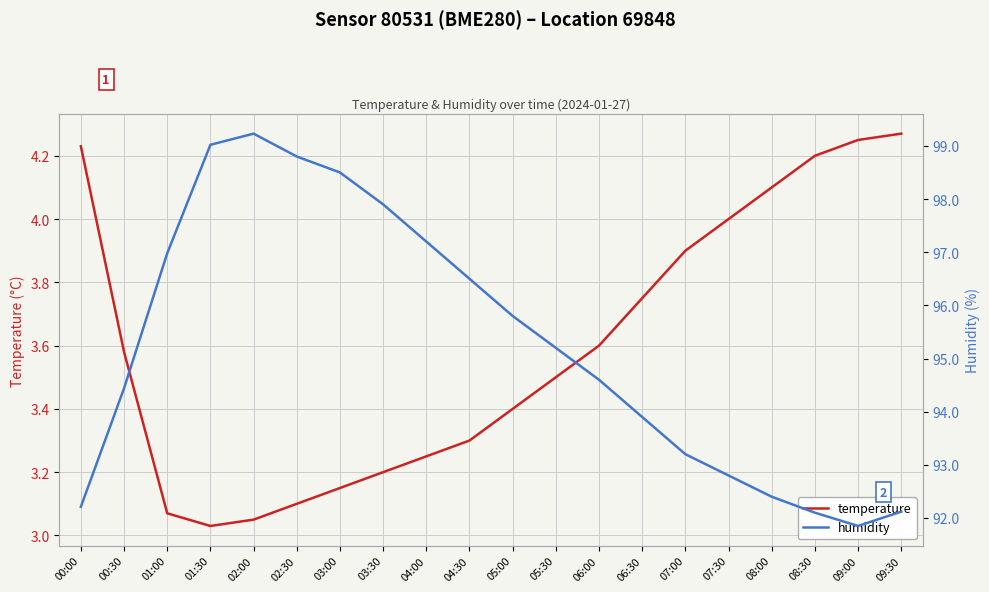

At which category is the sum across all series the highest?

02:00